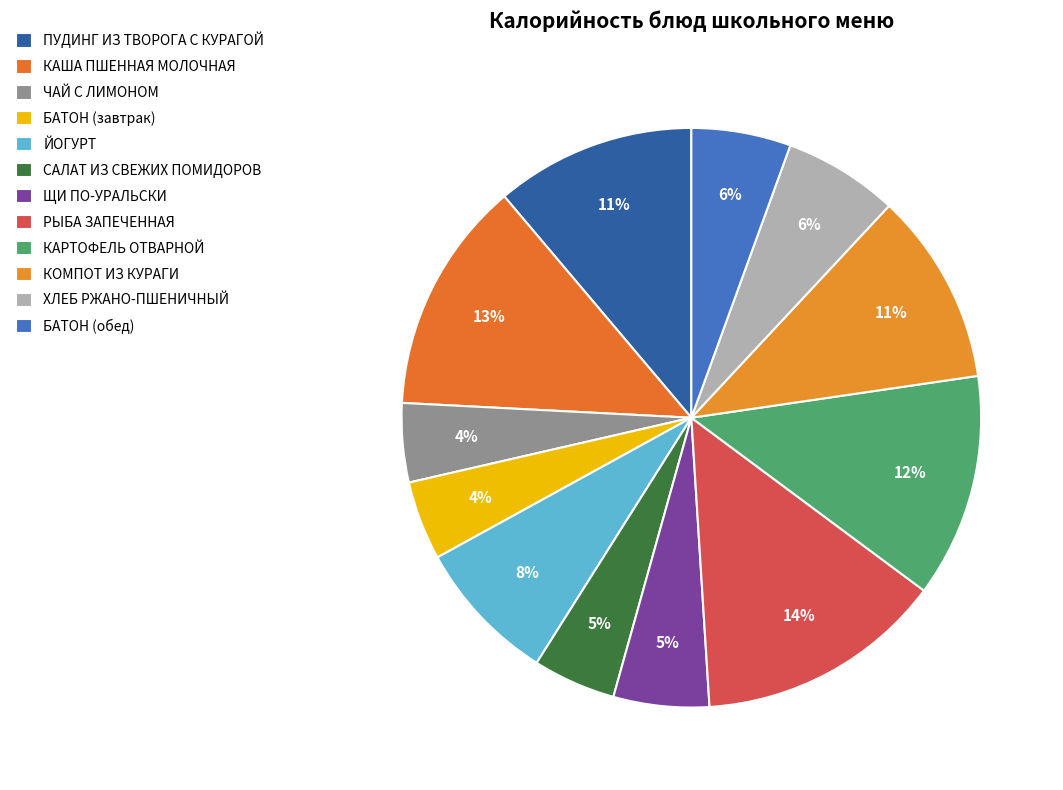

How many segments does this pie chart have?

12